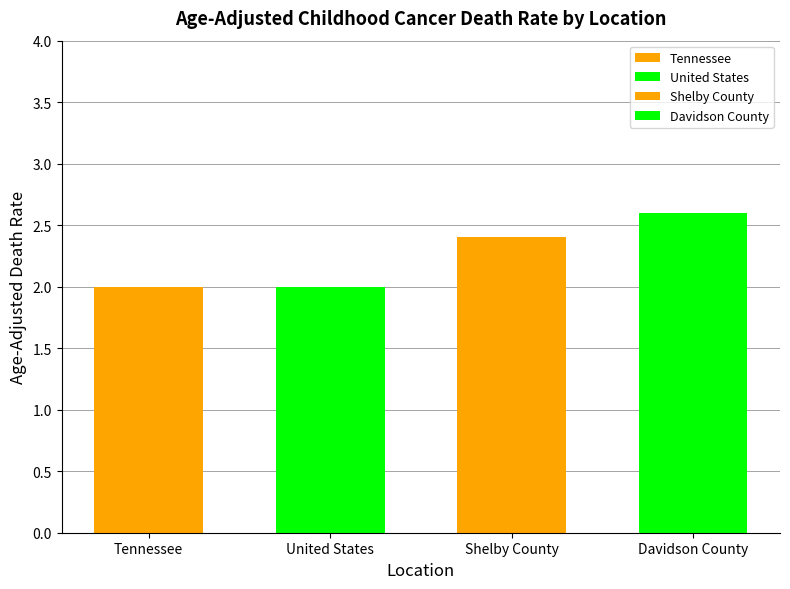

What is the change in value from Tennessee to Shelby County?

+0.4